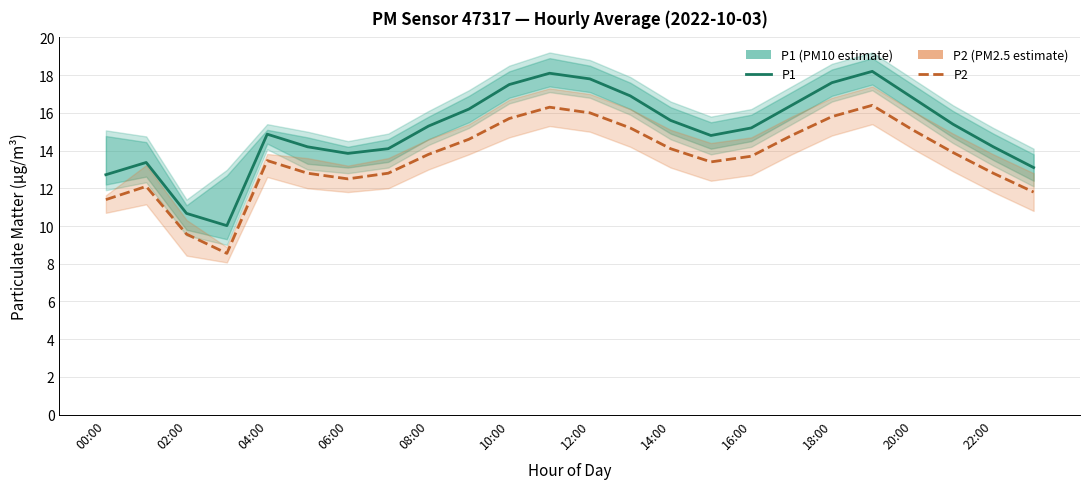

What are all the series names shown in the legend?

P1, P2